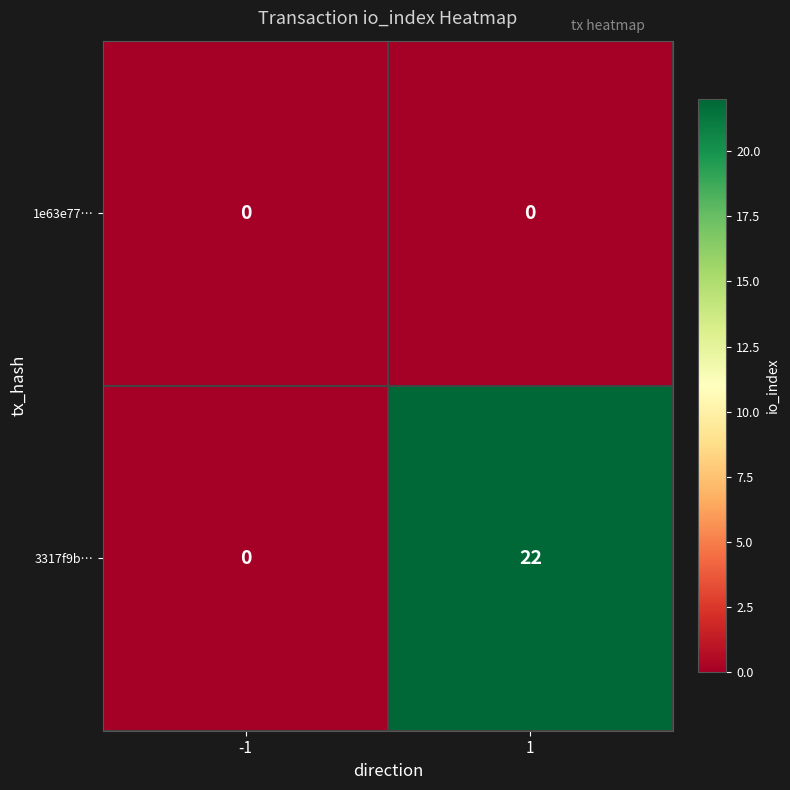

Reading left to right, list all the values displayed in this chart.

1e63e77…: 0	0
3317f9b…: 0	22